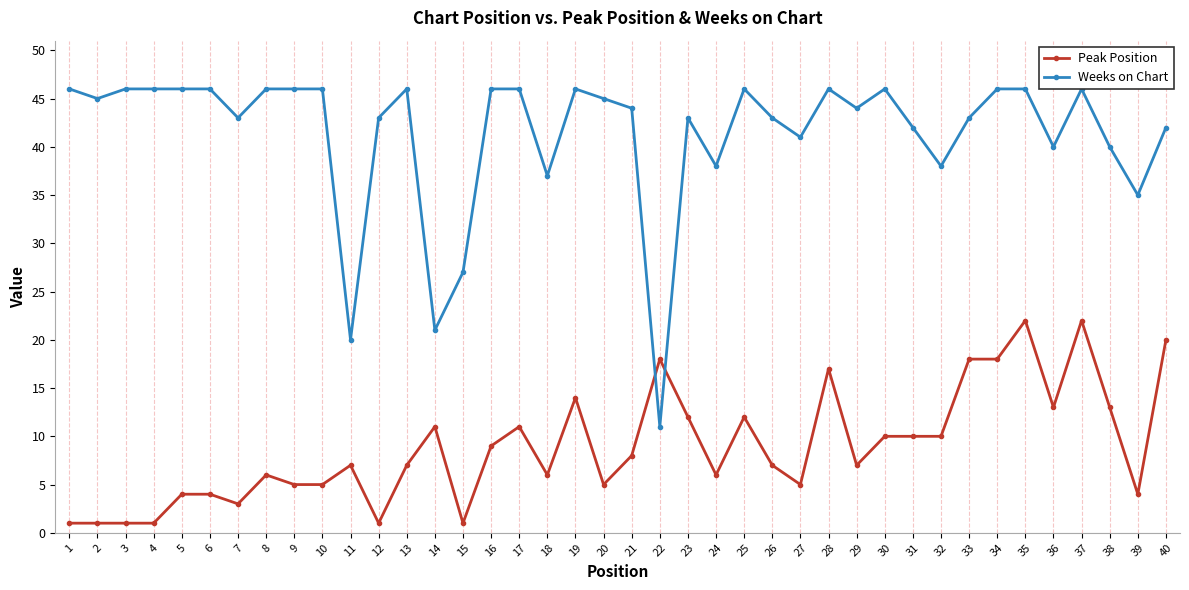

Which series changed the most between 2 and 27?

Peak Position